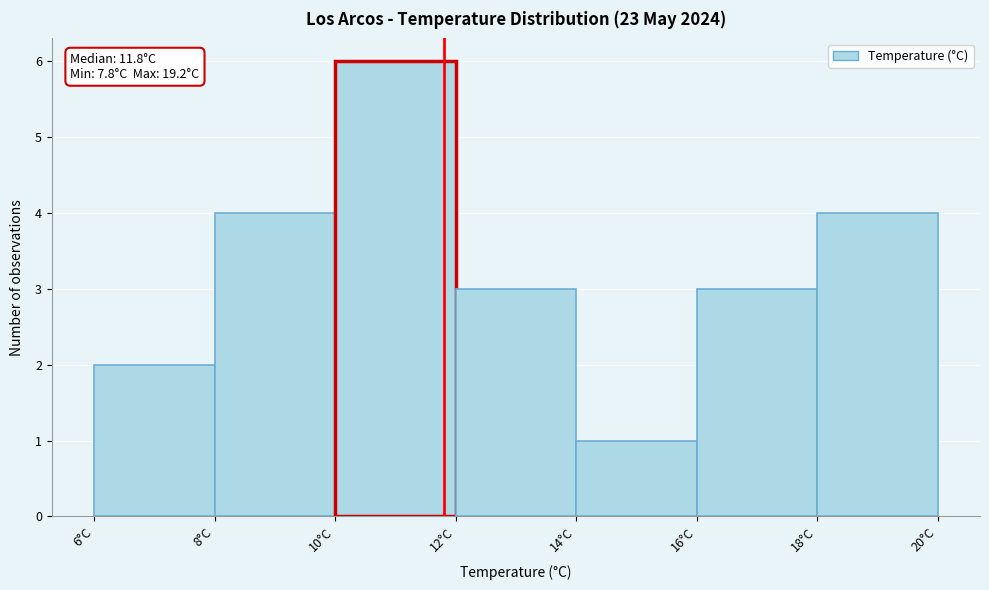

Which range on the x-axis has the tallest bar?

10 to 12